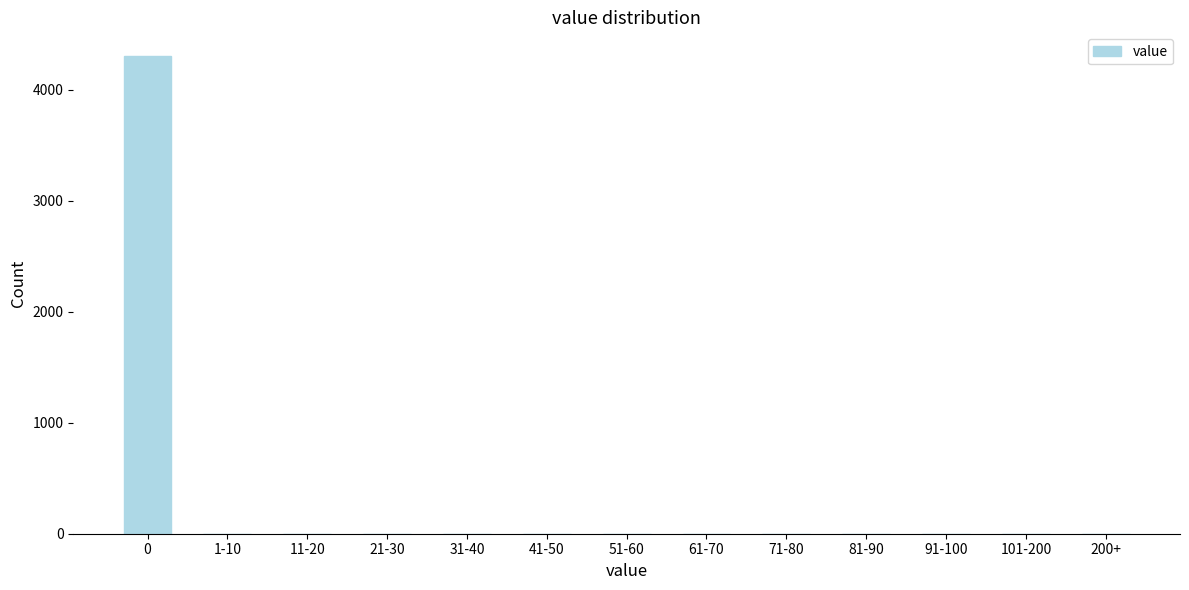

Reading left to right, what are all the values shown in this chart?

0=4304	1-10=0	11-20=0	21-30=0	31-40=0	41-50=0	51-60=0	61-70=0	71-80=0	81-90=0	91-100=0	101-200=0	200+=0